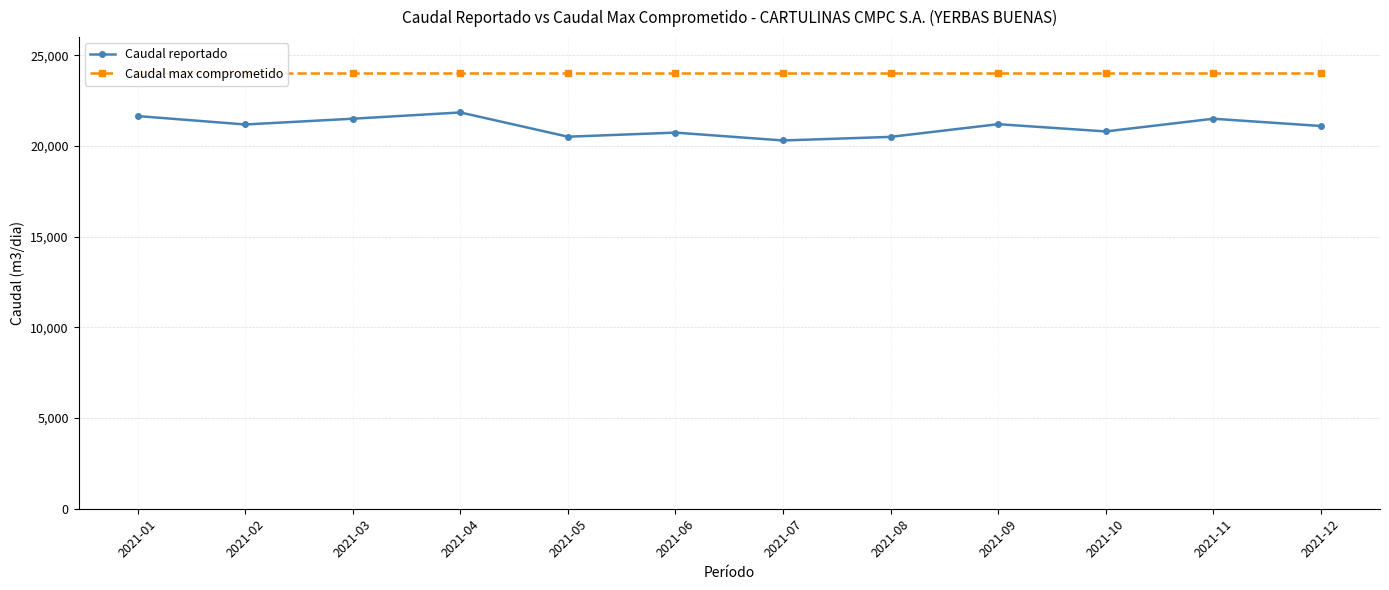

Is the value of Caudal max comprometido at 2021-06 greater than the value of Caudal reportado at 2021-05?

Yes